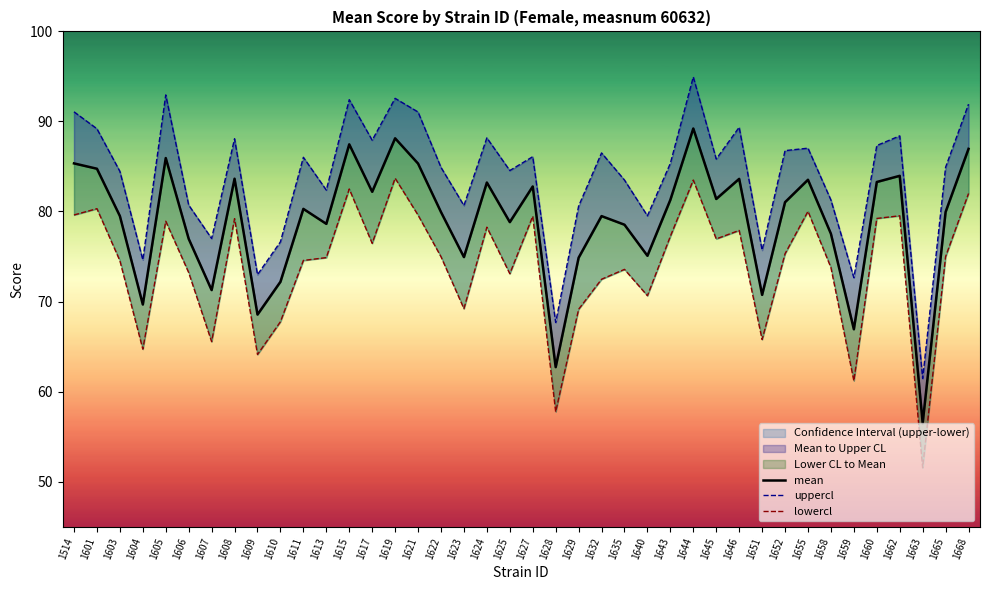

What is the minimum value shown in the chart?

51.5